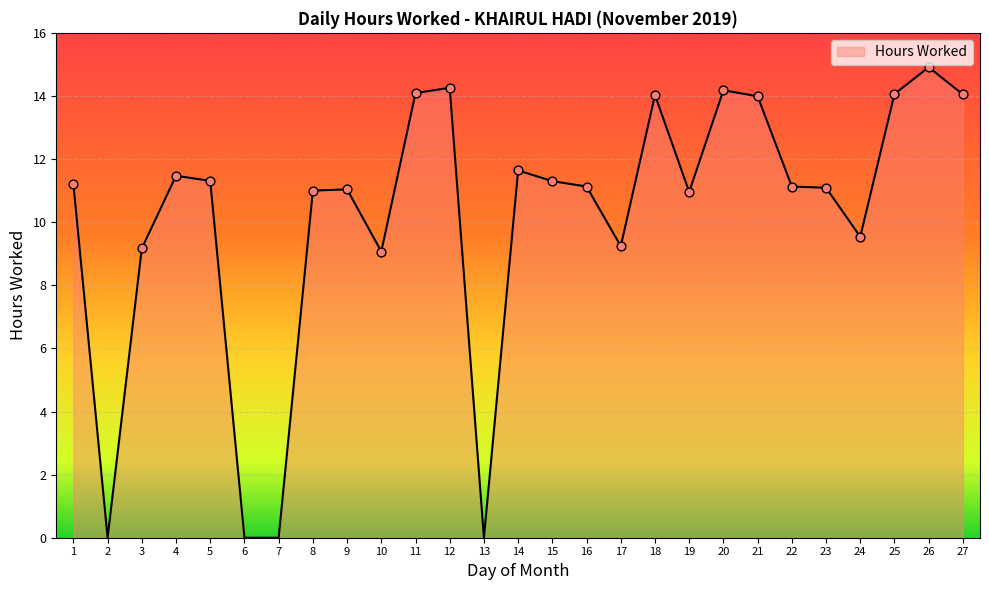

Between 26 and 4, which is larger?

26